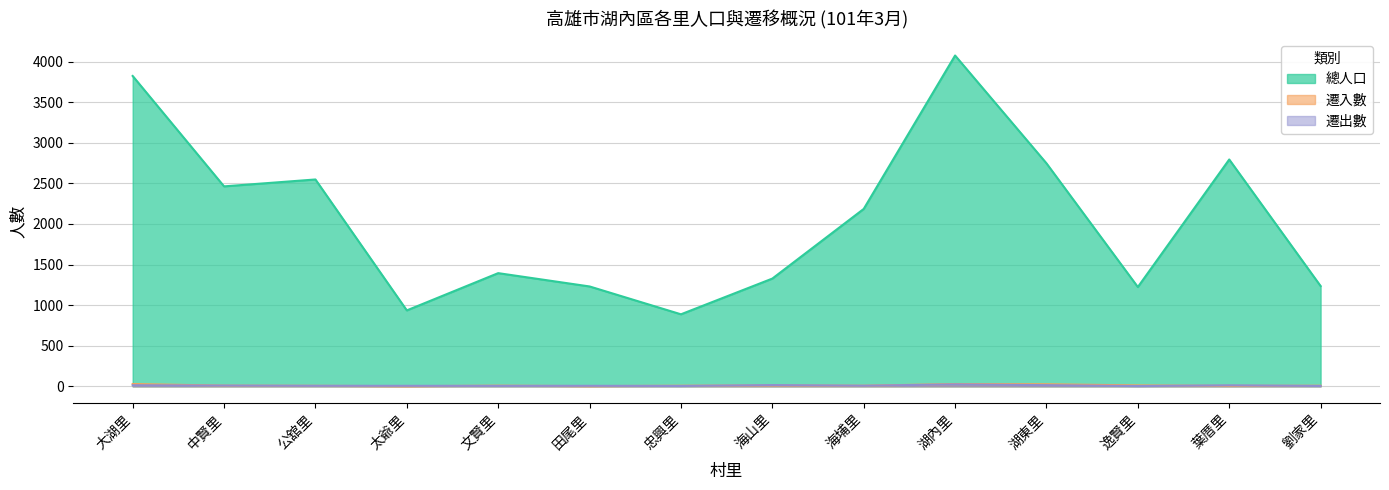

True or false: 遷出數 and 遷入數 intersect in this chart.

True